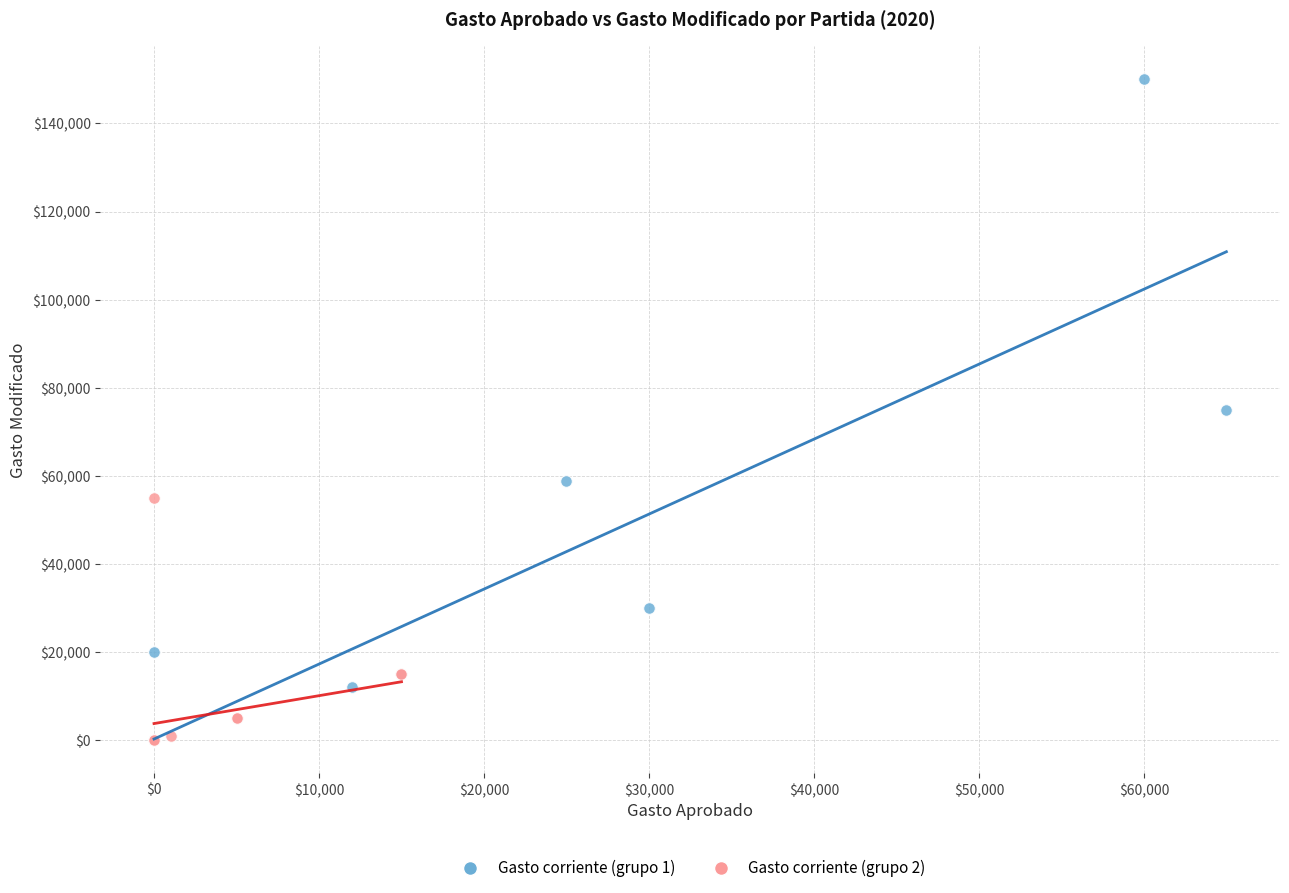

What are all the series names shown in the legend?

Gasto corriente (grupo 1), Gasto corriente (grupo 2)